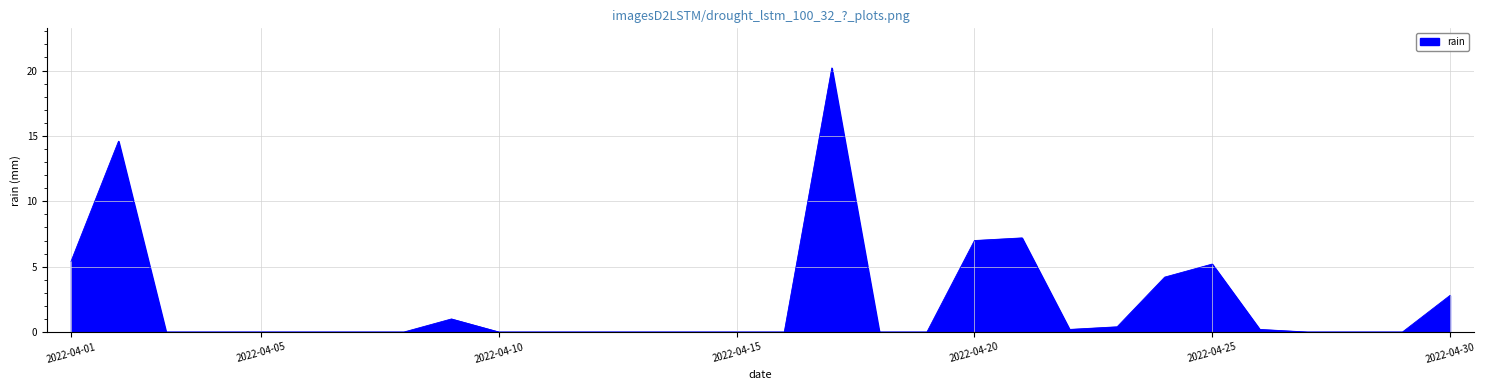

How many lines are shown in the chart?

1